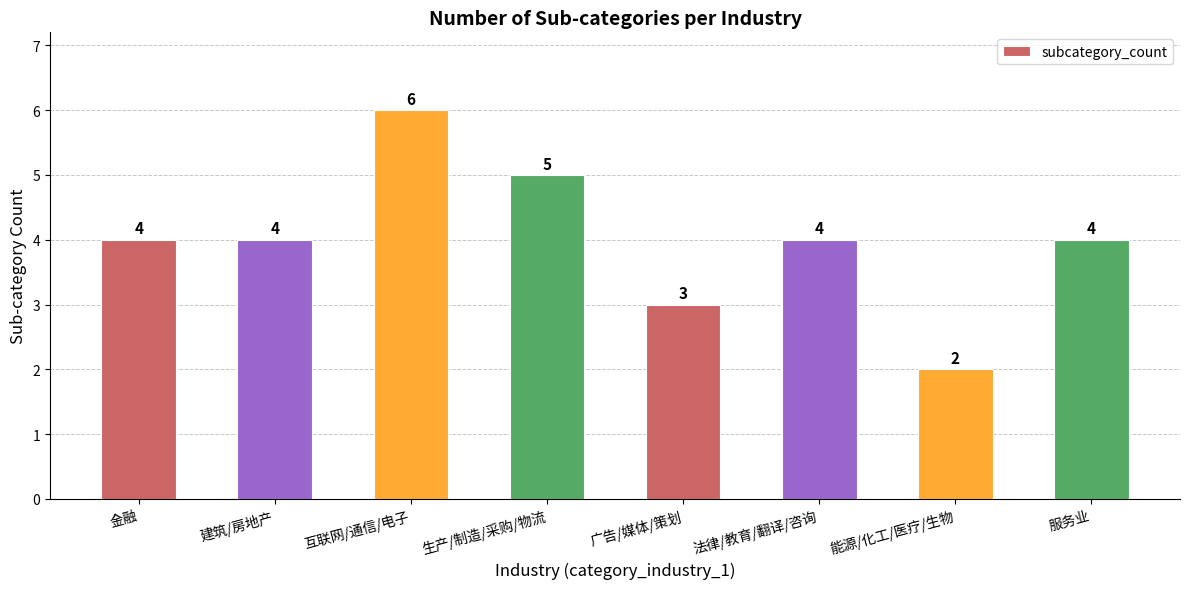

Count the values in the range 4 to 5.

5